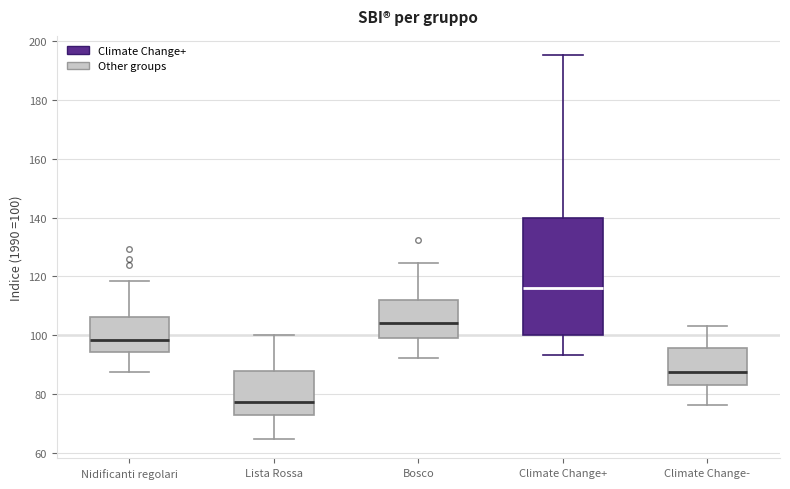

Reading left to right, transcribe this box plot: for each box, give where its median line is, the range the box spans, and where its two whiskers end, as read against the y-axis. The values are not printed on the chart, so give them approximately, as read against the axis.

Nidificanti regolari: median 98, box 94 to 106, whiskers 88 to 118
Lista Rossa: median 78, box 72 to 88, whiskers 64 to 100
Bosco: median 104, box 100 to 112, whiskers 92 to 124
Climate Change+: median 116, box 100 to 140, whiskers 94 to 196
Climate Change-: median 88, box 82 to 96, whiskers 76 to 104